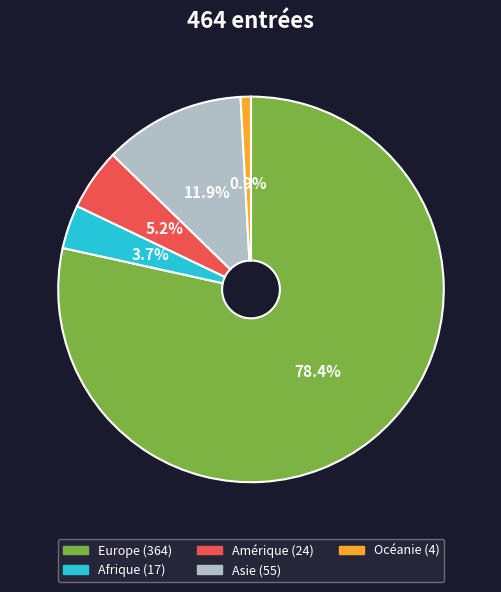

Combined, do Afrique and Amérique account for over 50%?

No